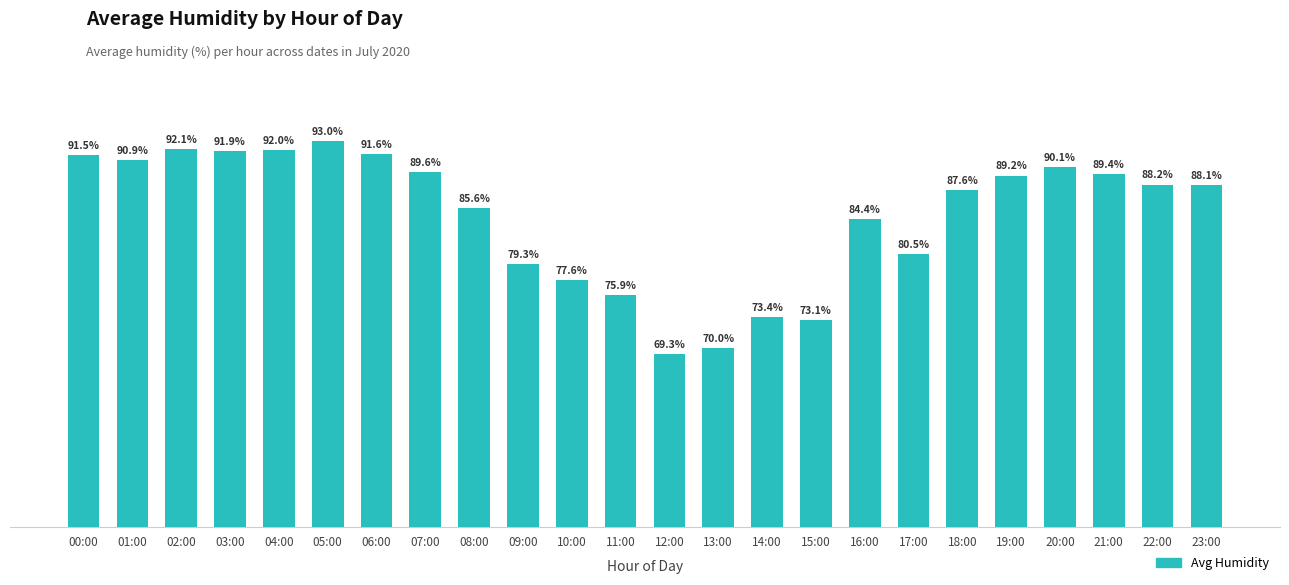

Between 23:00 and 21:00, which is larger?

21:00